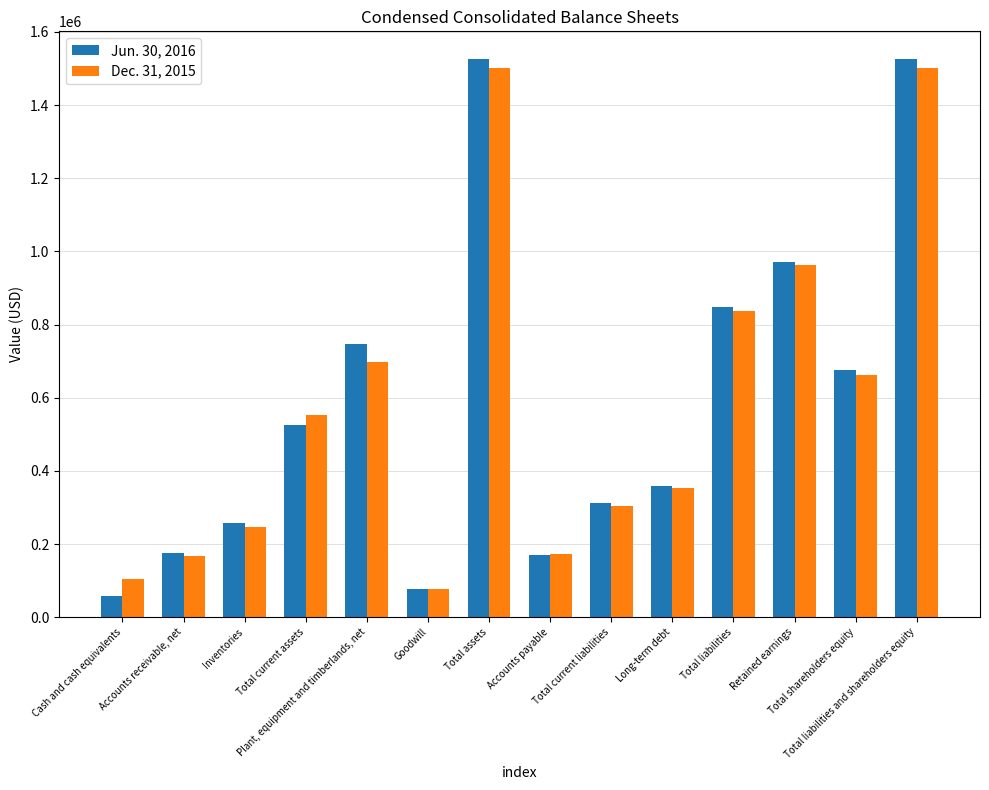

How many bars are there in each group?

2